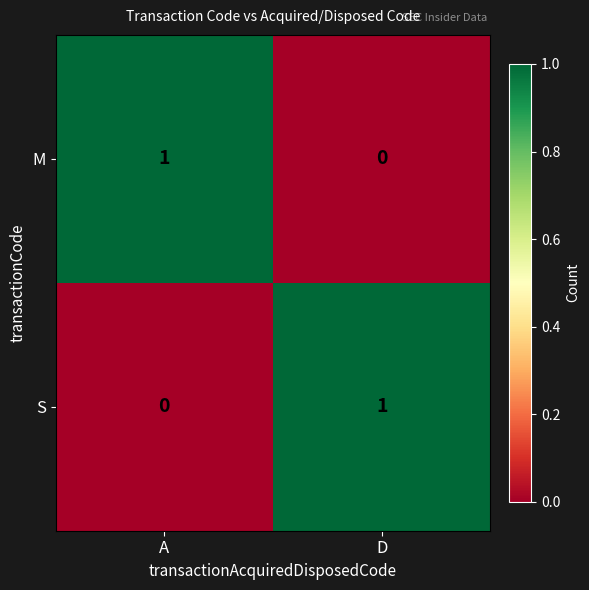

Rank the categories by S value from lowest to highest.

A, D